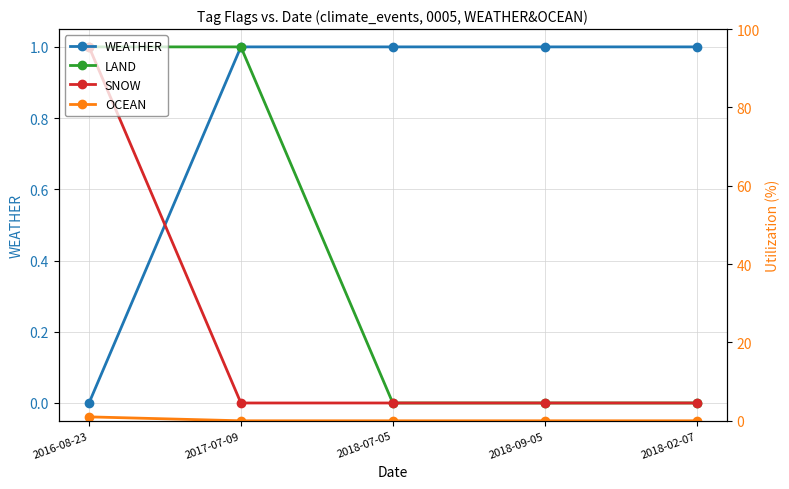

What is the label of the 1st point from the left?

2016-08-23